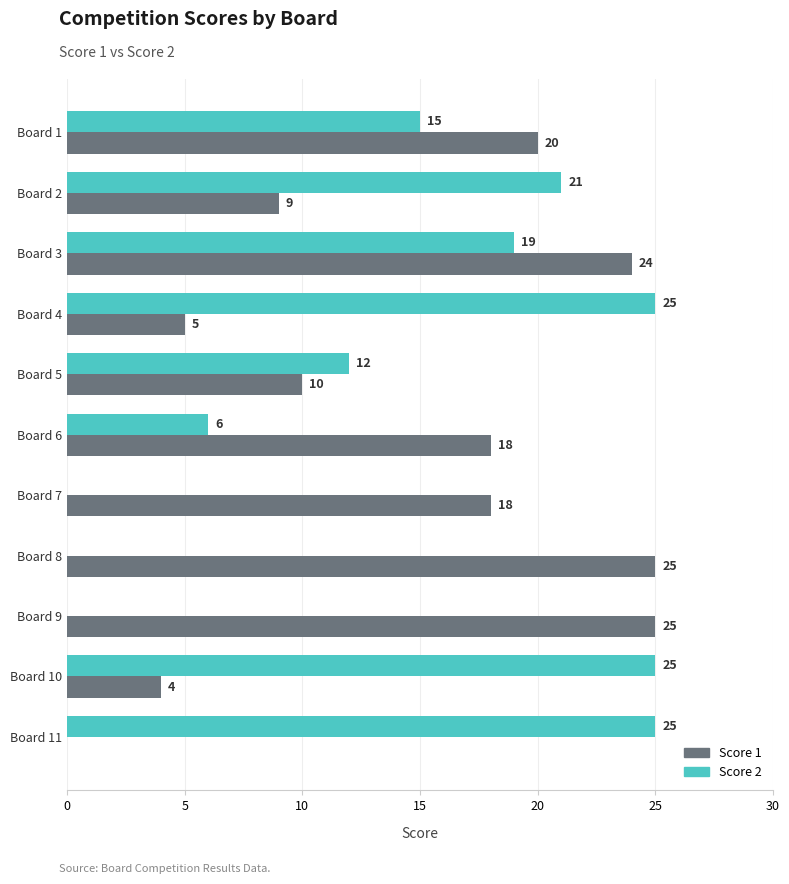

What is the sum of the Score 2 values at Board 7 and Board 10?

25